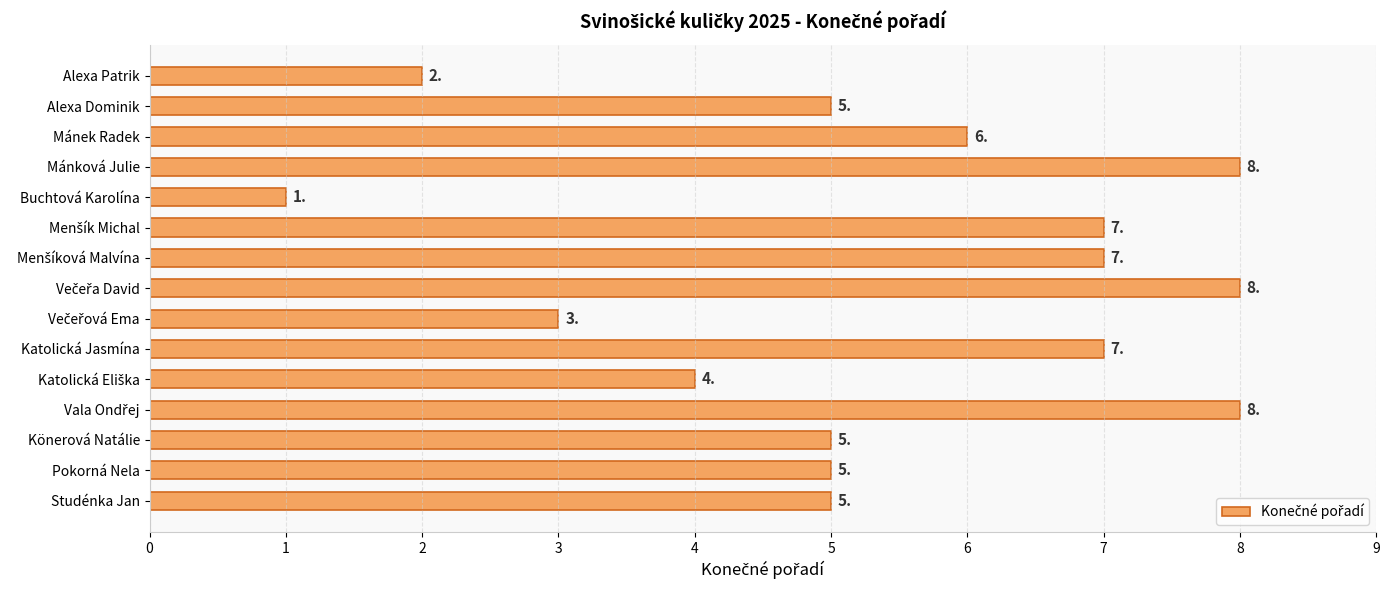

Reading top to bottom, extract all data points from this chart.

2	5	6	8	1	7	7	8	3	7	4	8	5	5	5